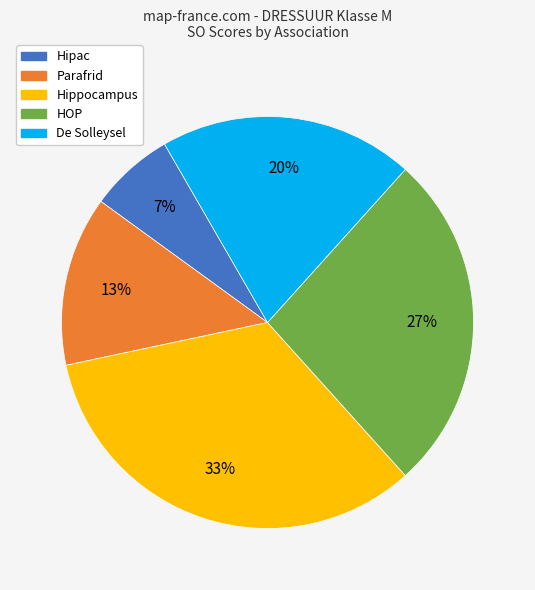

How many slices are in this pie chart?

5